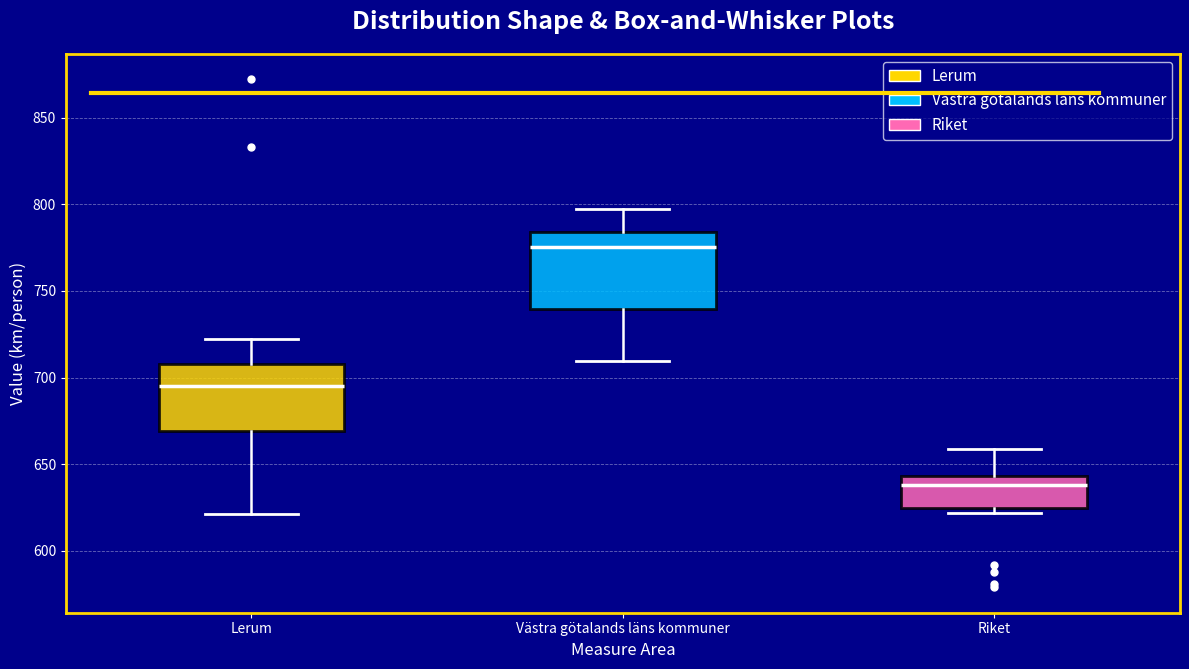

Which box has the highest median line?

Västra götalands läns kommuner